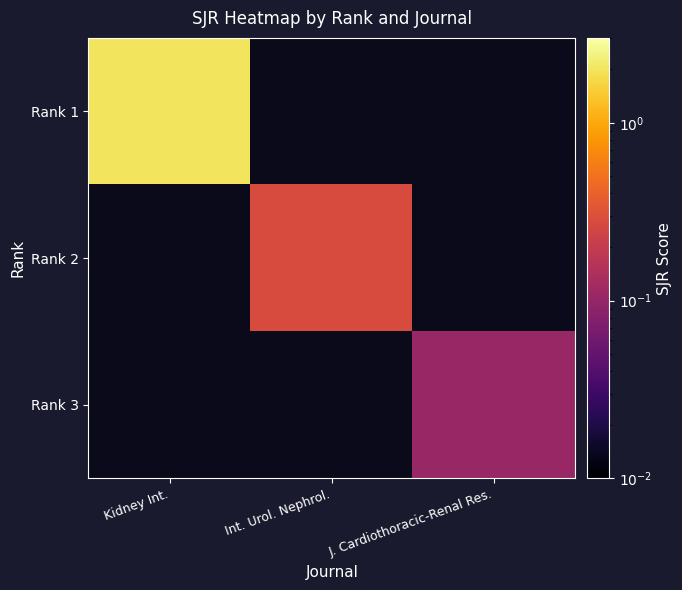

Which series has the largest range (max minus min)?

Rank 1